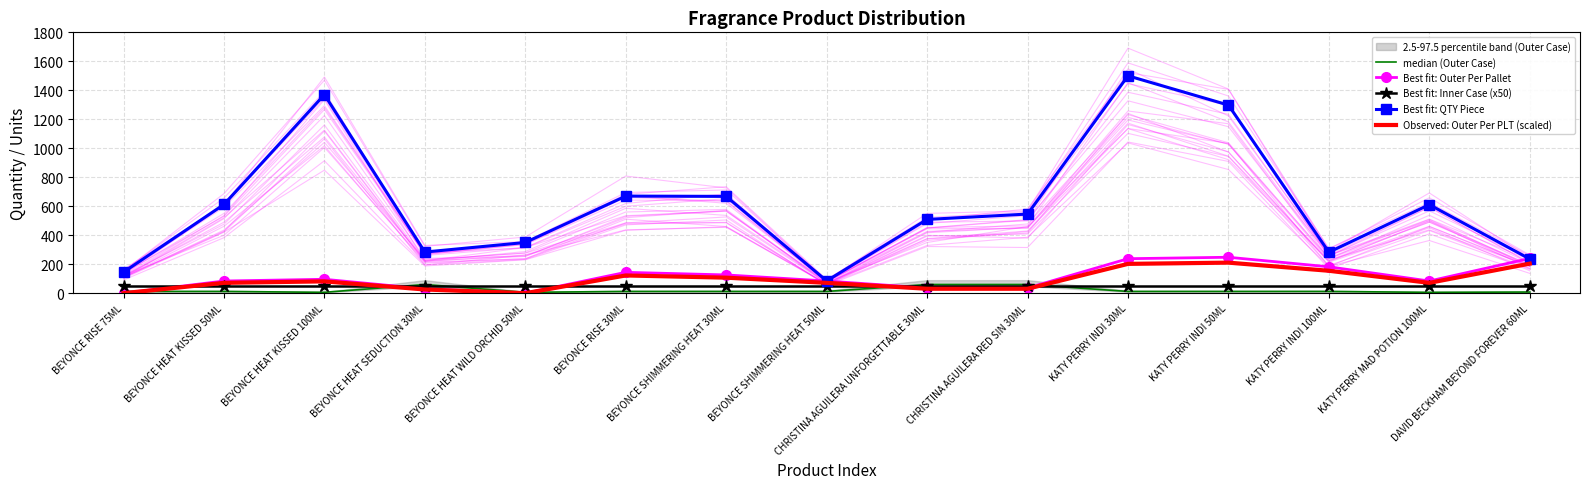

Where does the Best fit: Outer Per Pallet series first go above 84?

BEYONCE HEAT KISSED 100ML